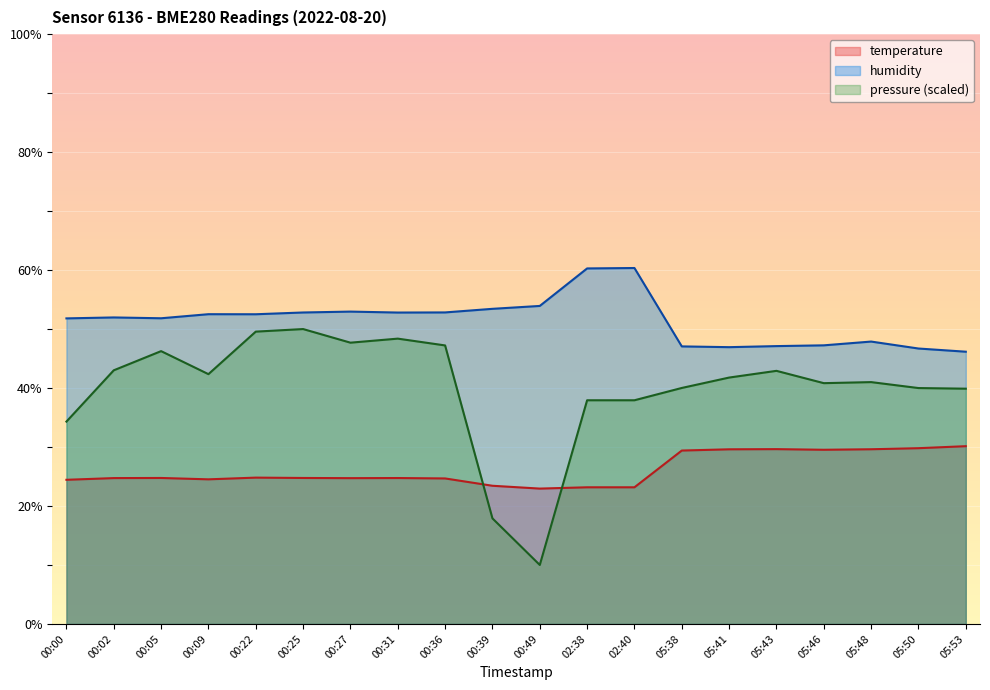

Rank the series by their average value, from highest to lowest.

humidity, pressure (scaled), temperature